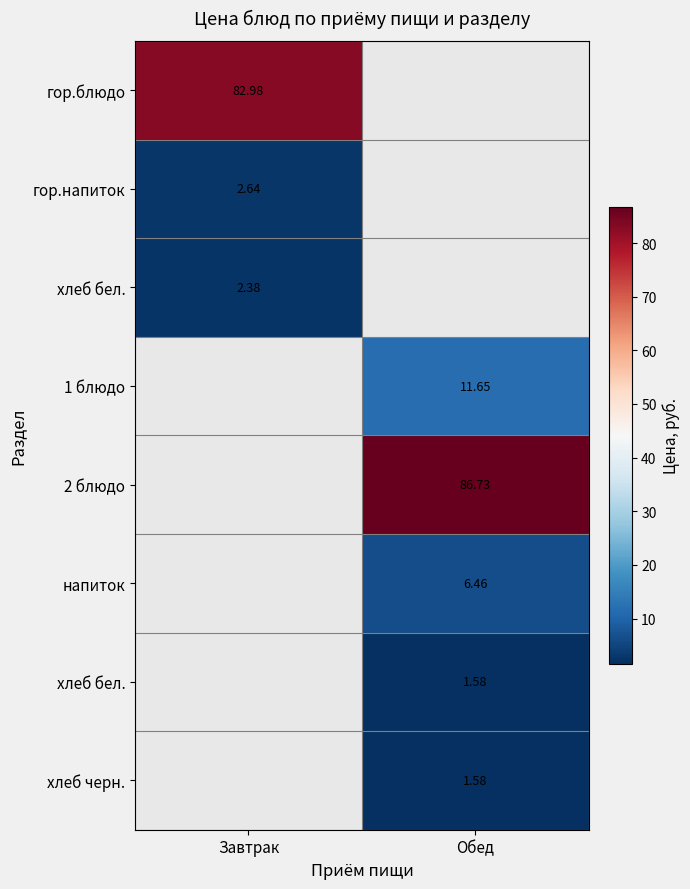

What is the total value across all series at Обед?

108.0